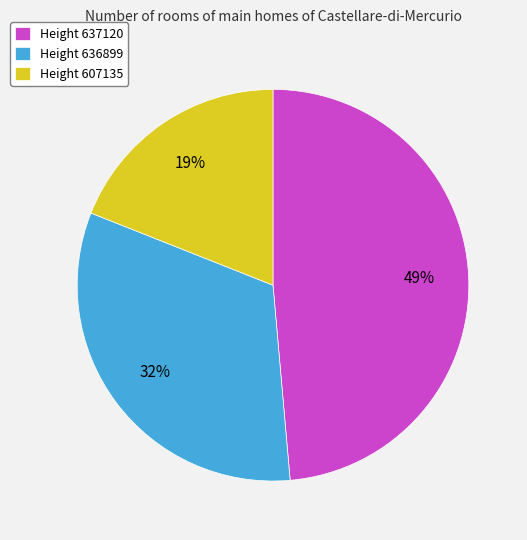

Is Height 607135 the majority of the pie?

No